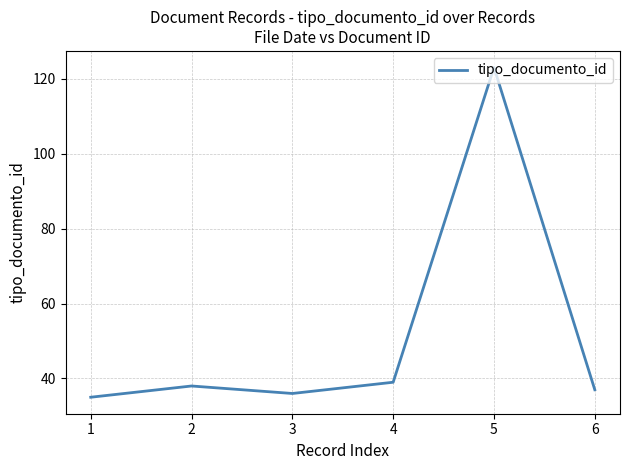

Is it true that the value at 5 is 123?

True